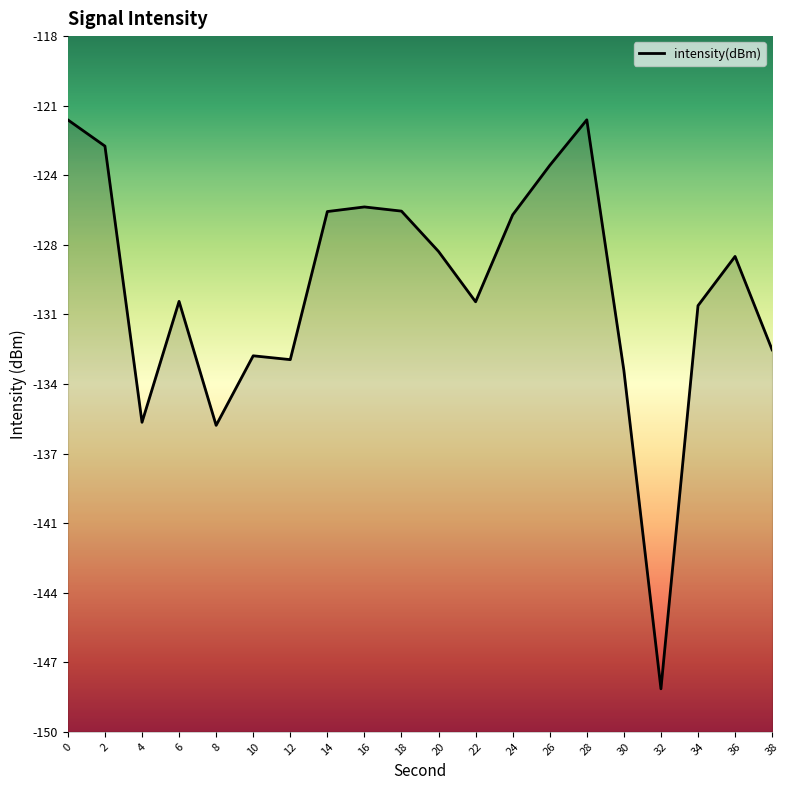

How many points are higher than both their immediate neighbors (excluding endpoints)?

5